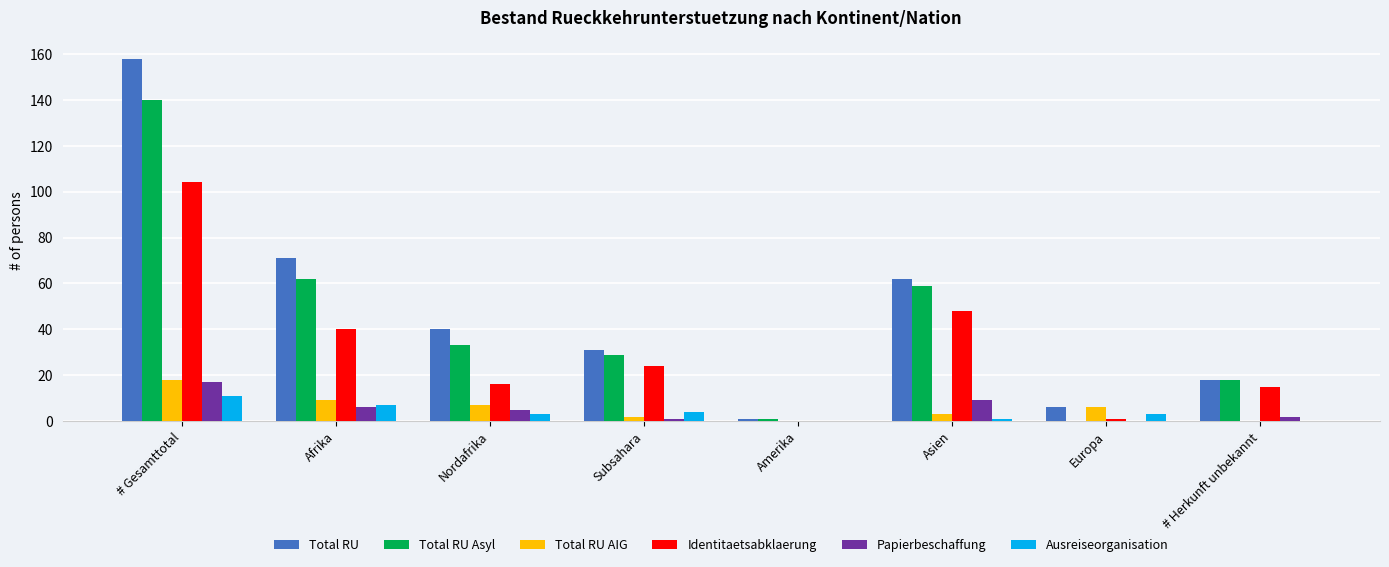

Is it true that Total RU Asyl equals 62 at Afrika?

True